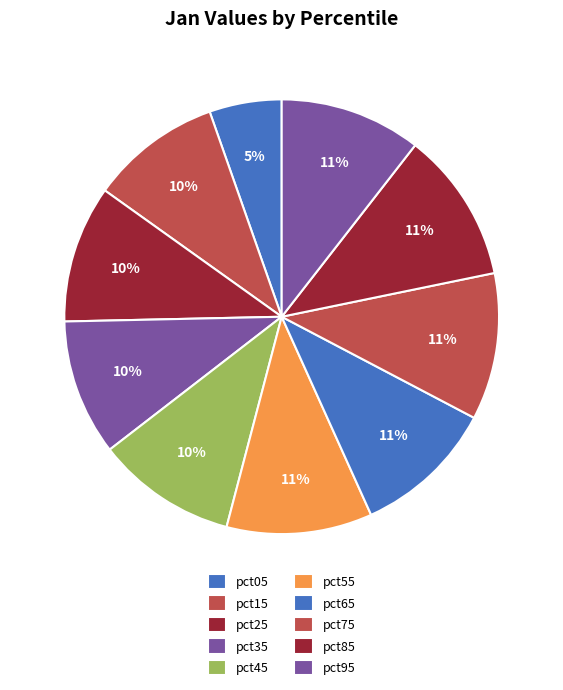

Count the number of slices in the pie.

10